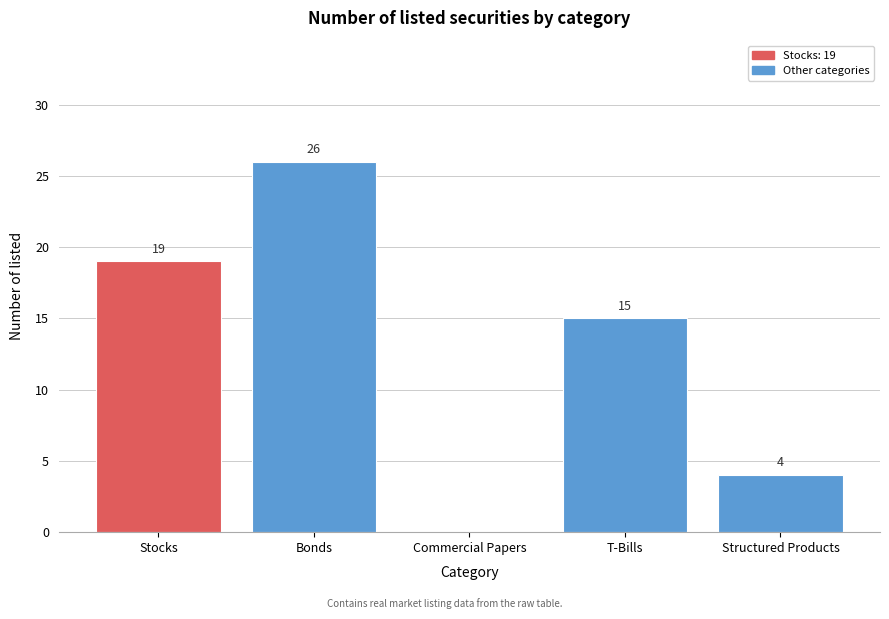

Reading left to right, what are all the values shown in this chart?

Stocks=19	Bonds=26	Commercial Papers=0	T-Bills=15	Structured Products=4